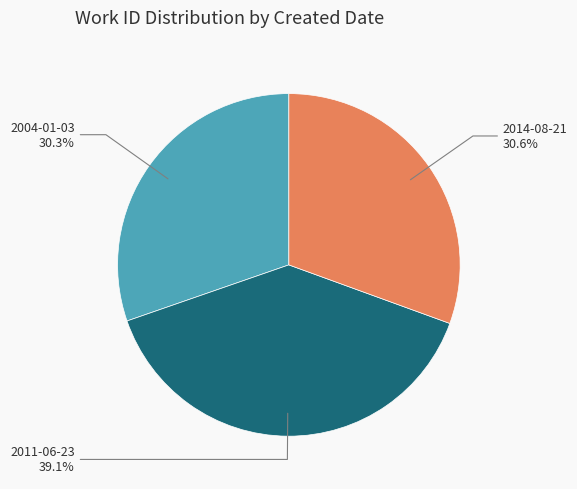

Does any single category account for the majority?

No